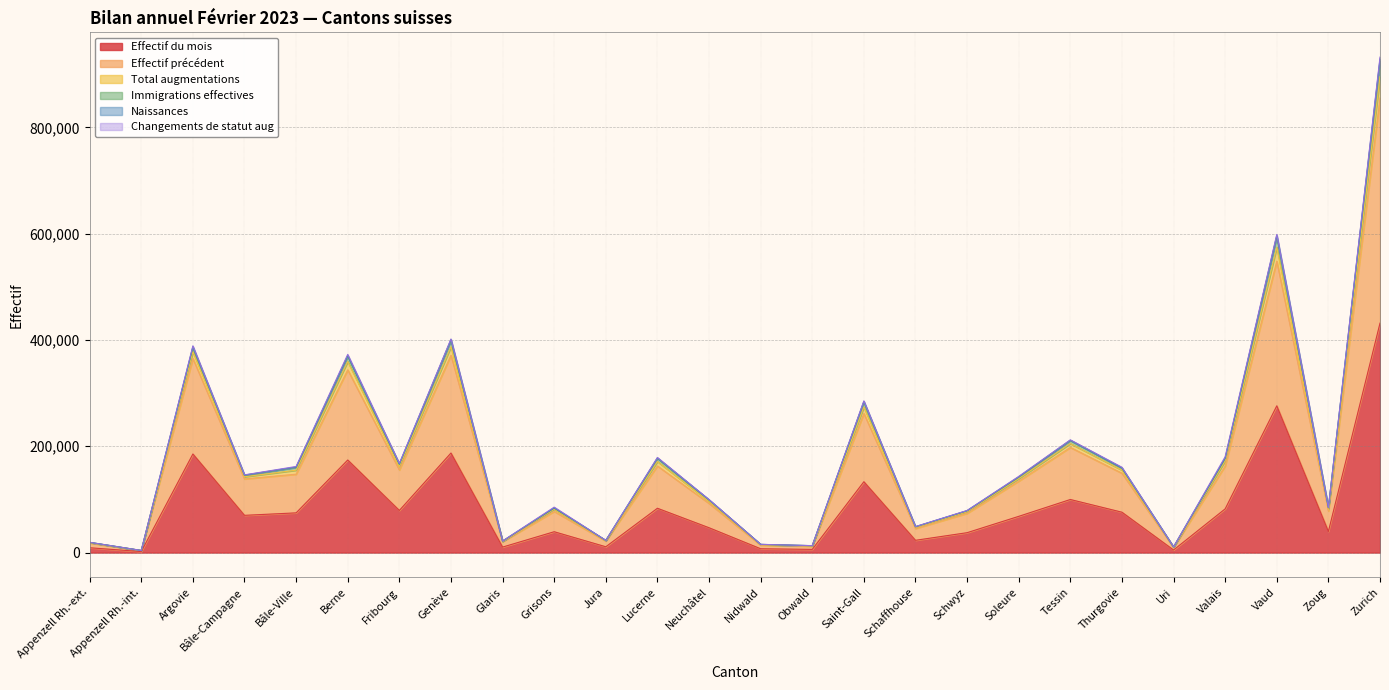

How many interior local valleys does the Immigrations effectives series have?

9